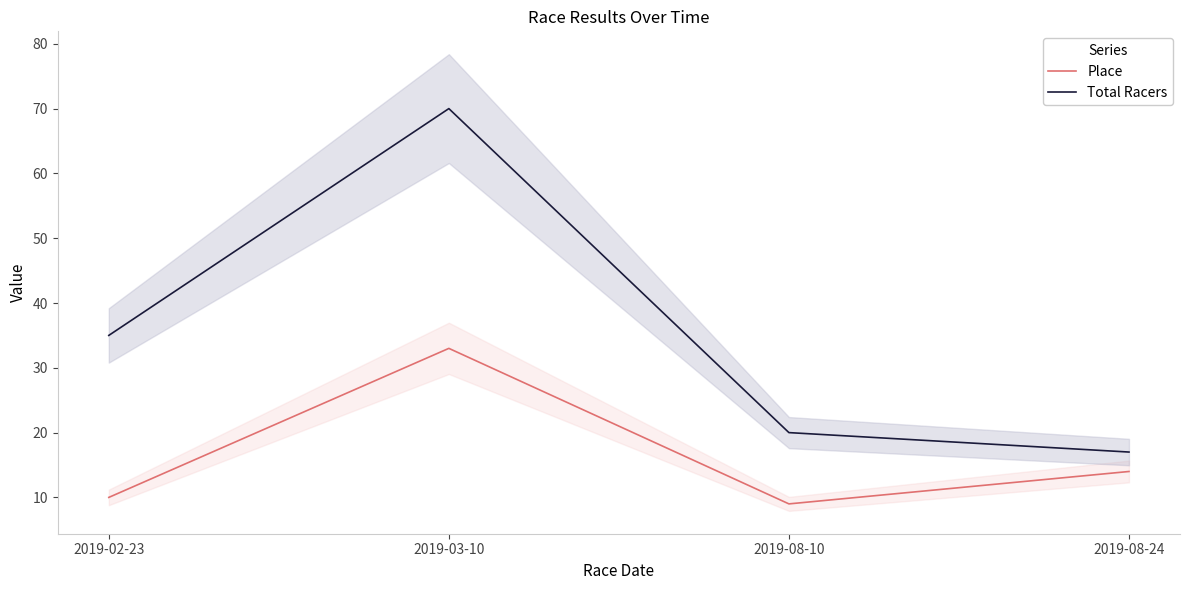

What is the difference between the maximum and second lowest values in the Place series?

23